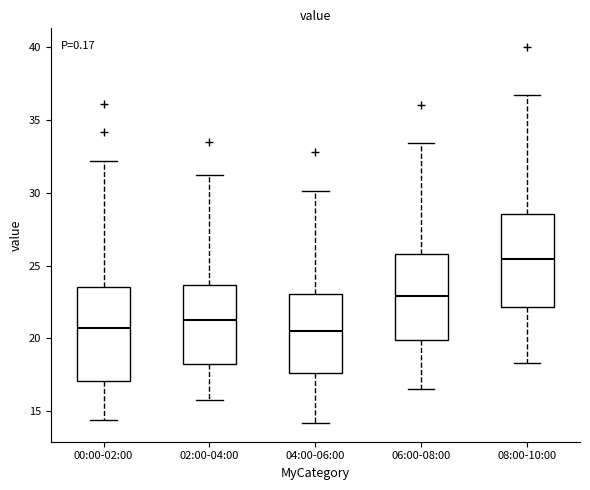

Reading left to right, read every box against the y-axis: the position of its median line, the range the box covers, and the ends of its whiskers. The values are not printed on the chart, so give them approximately, as read against the axis.

00:00-02:00: median 20.5, box 17.0 to 23.5, whiskers 14.5 to 32.0
02:00-04:00: median 21.5, box 18.5 to 23.5, whiskers 16.0 to 31.0
04:00-06:00: median 20.5, box 17.5 to 23.0, whiskers 14.0 to 30.0
06:00-08:00: median 23.0, box 20.0 to 26.0, whiskers 16.5 to 33.5
08:00-10:00: median 25.5, box 22.0 to 28.5, whiskers 18.5 to 36.5